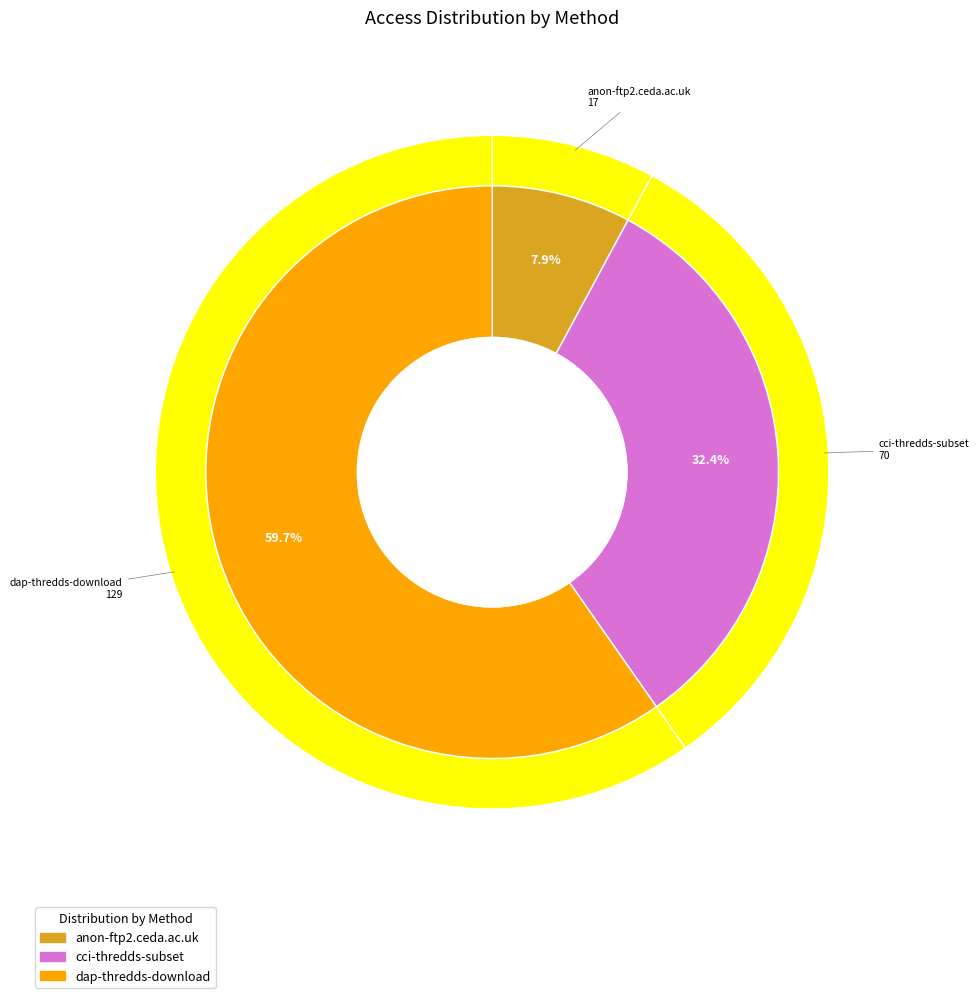

The dap-thredds-download slice represents 60% of the pie. True or false?

True